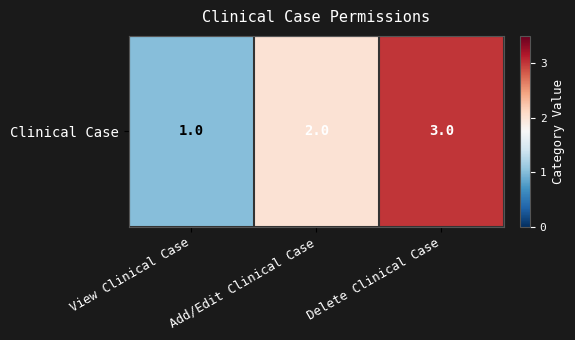

What is the difference between the values at Delete Clinical Case and Add/Edit Clinical Case?

1